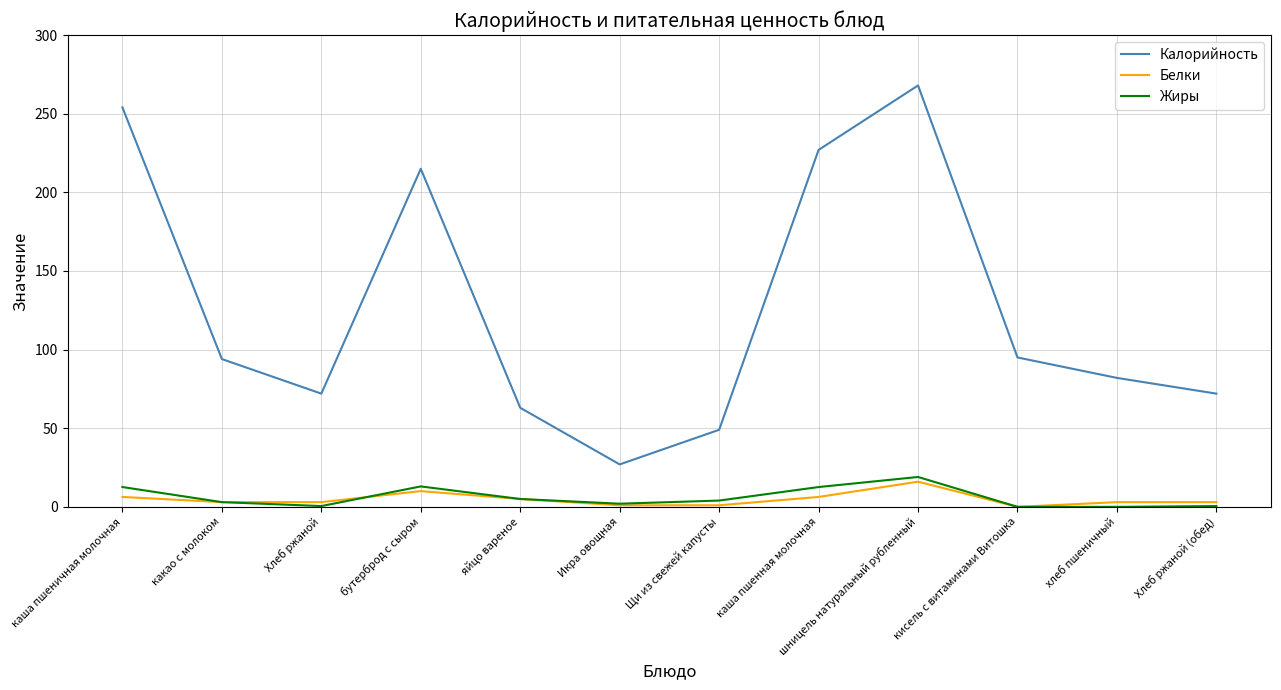

True or false: Белки and Калорийность cross at least once.

False